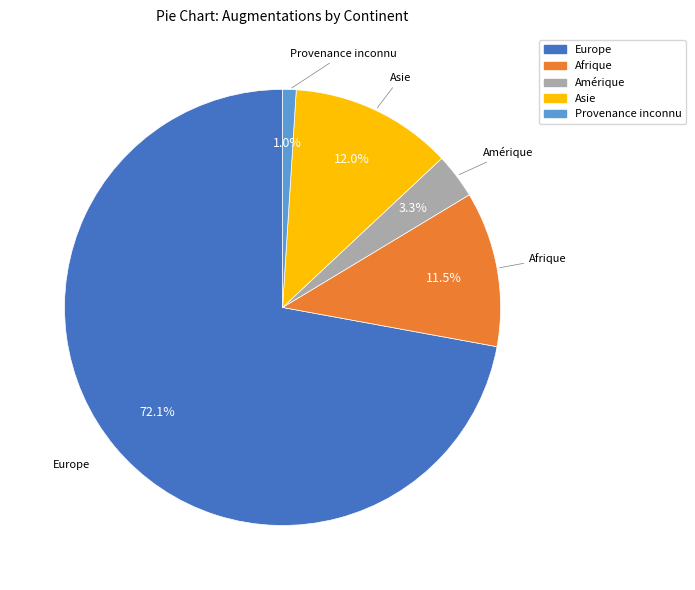

Does any single category account for the majority?

Yes